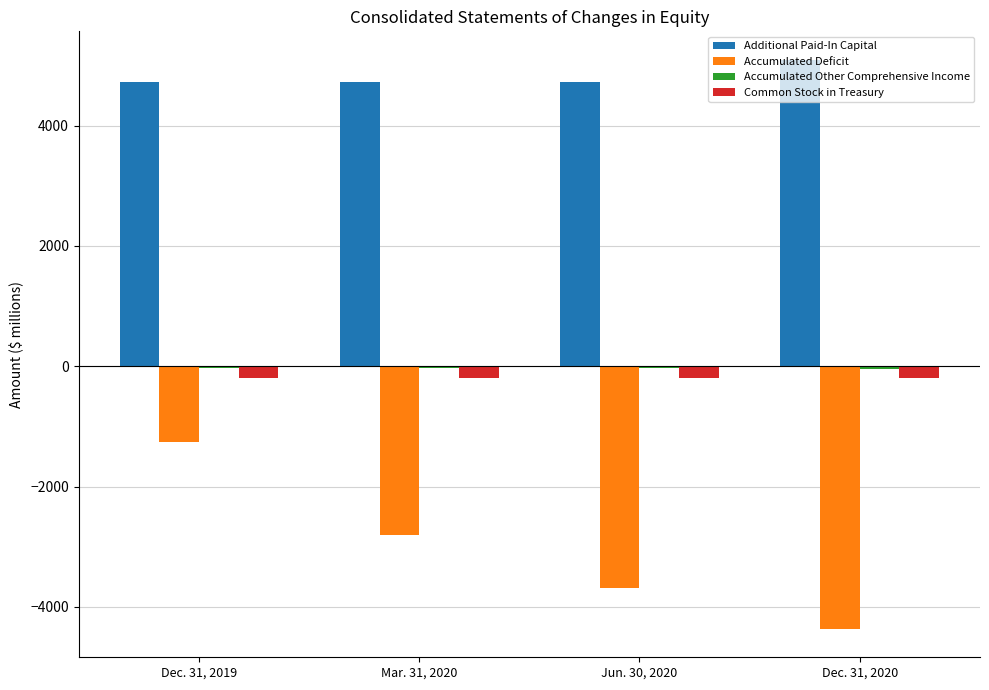

What is the greatest value displayed?

5093